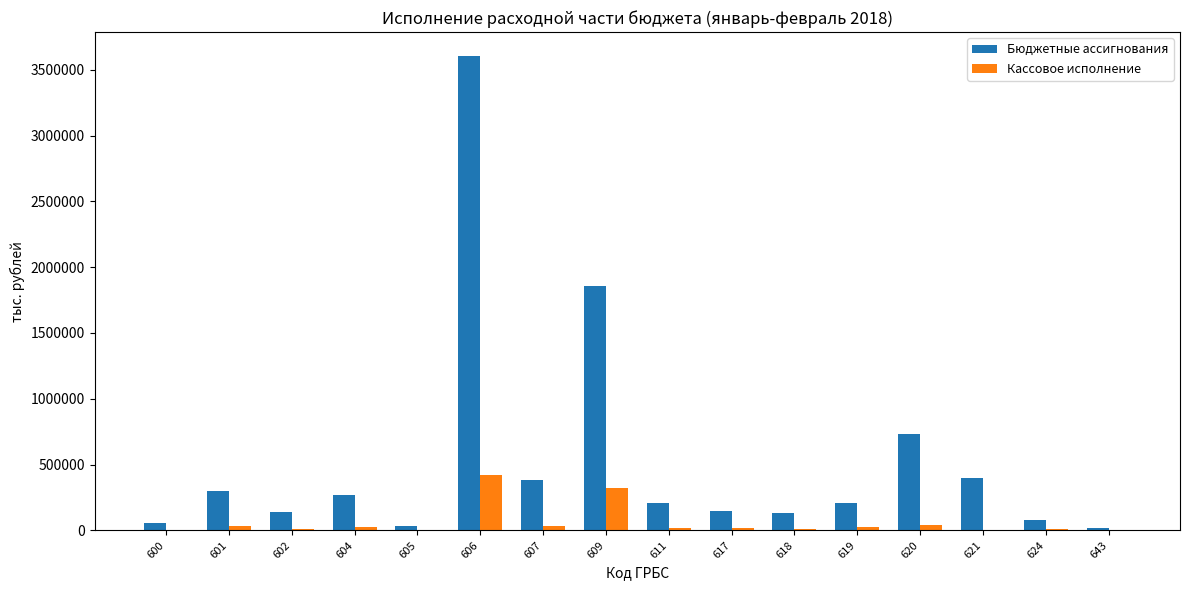

Which series changed the most between 609 and 617?

Бюджетные ассигнования